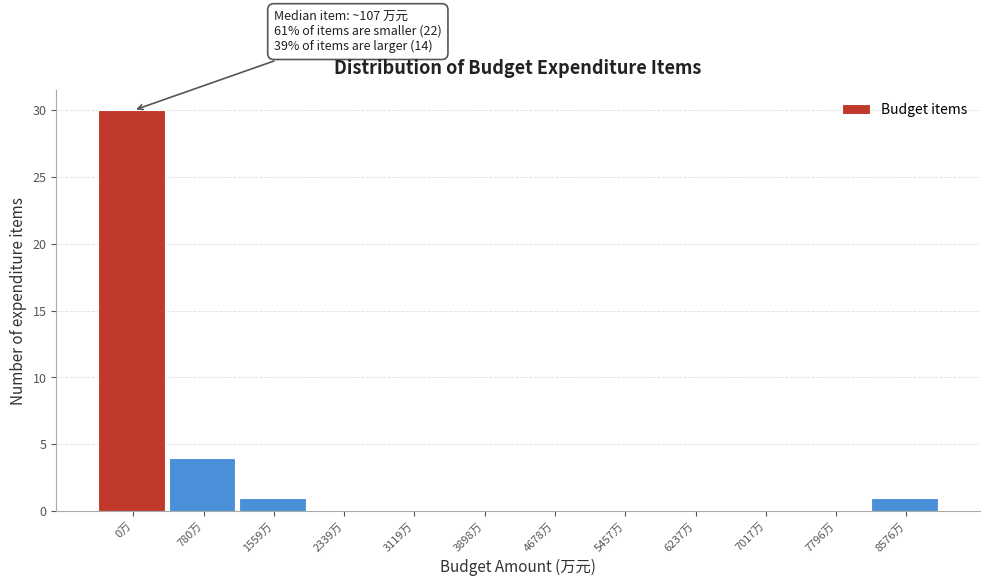

Reading right to left, list all the values displayed in this chart.

8576万=1	7796万=0	7017万=0	6237万=0	5457万=0	4678万=0	3898万=0	3119万=0	2339万=0	1559万=1	780万=4	0万=30